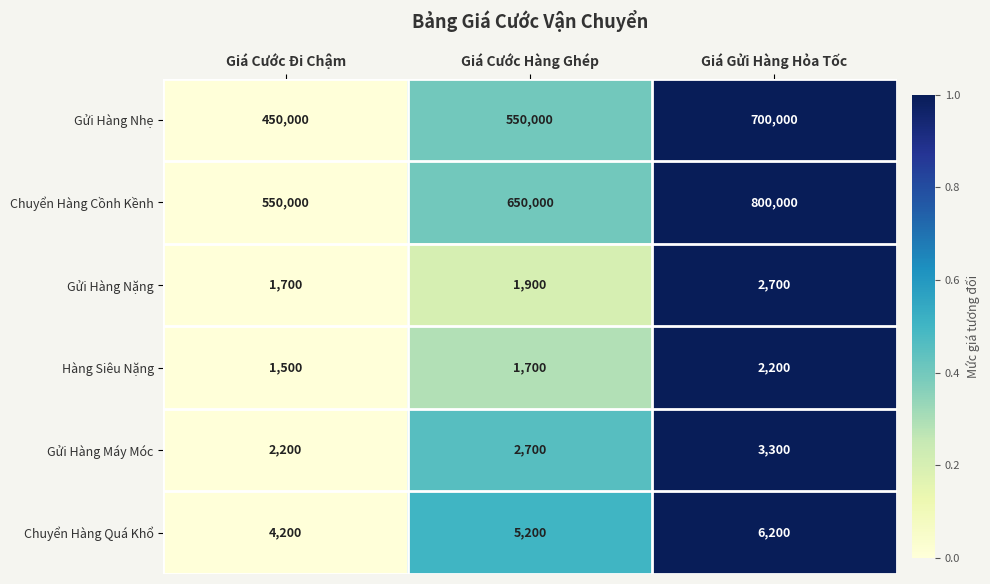

True or false: Gửi Hàng Nặng has a value of 1900 at Giá Cước Hàng Ghép.

True